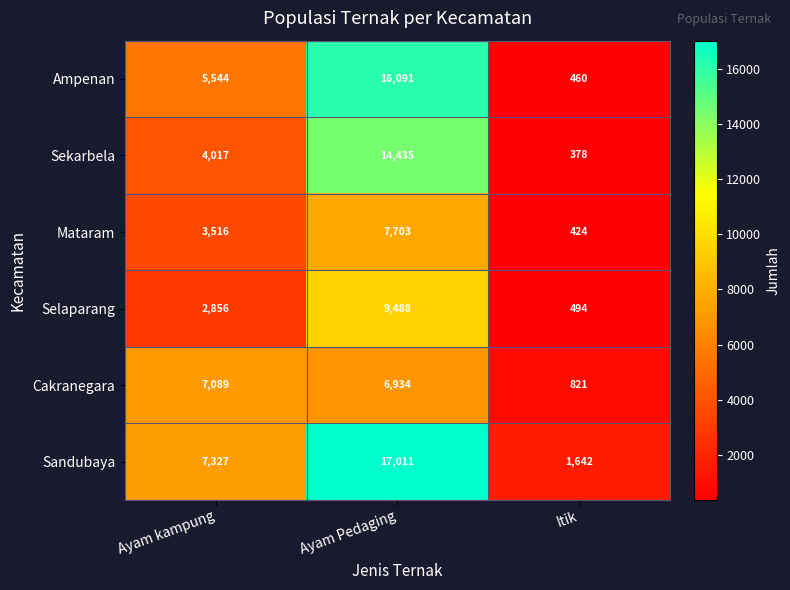

Between Ayam Pedaging and Itik, which series saw the biggest shift?

Ampenan